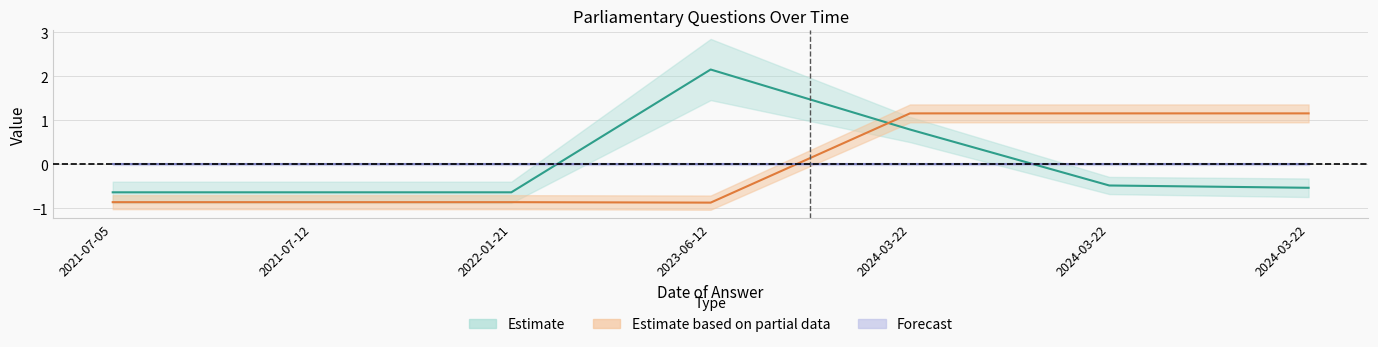

What is the total value across all series at 2023-06-12?

1.3